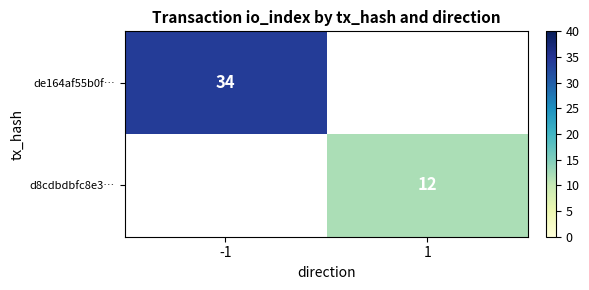

True or false: de164af55b0f… has a value of 34 at -1.

True